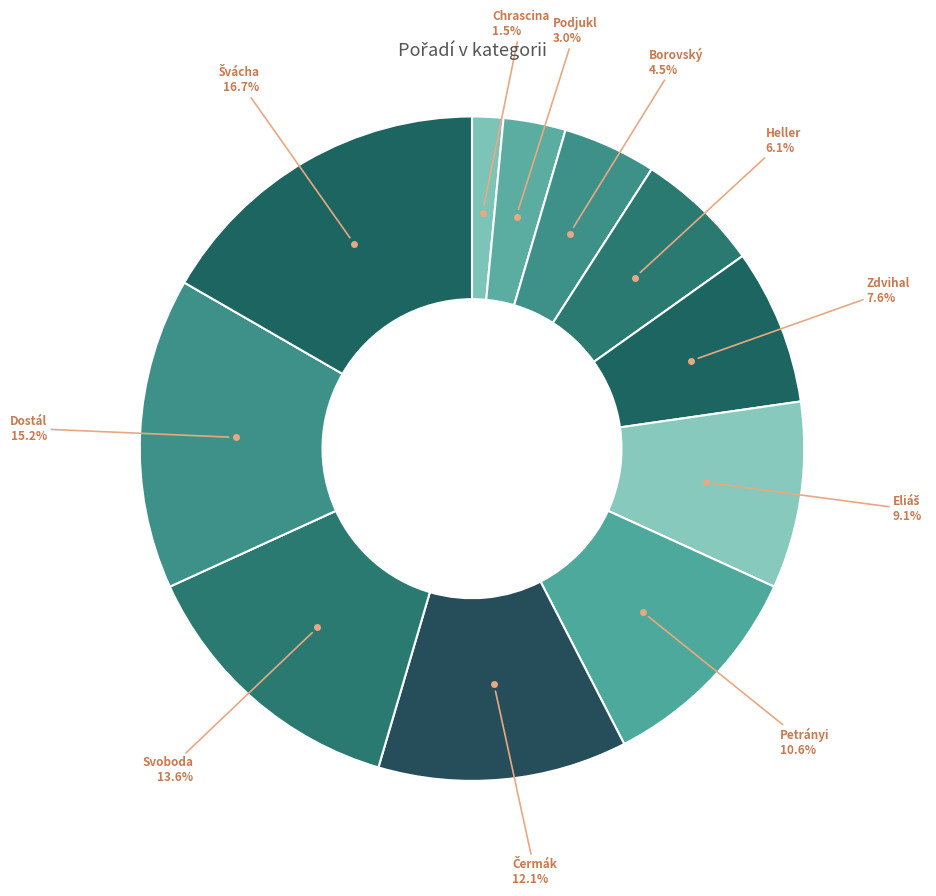

How many slices are in this pie chart?

11